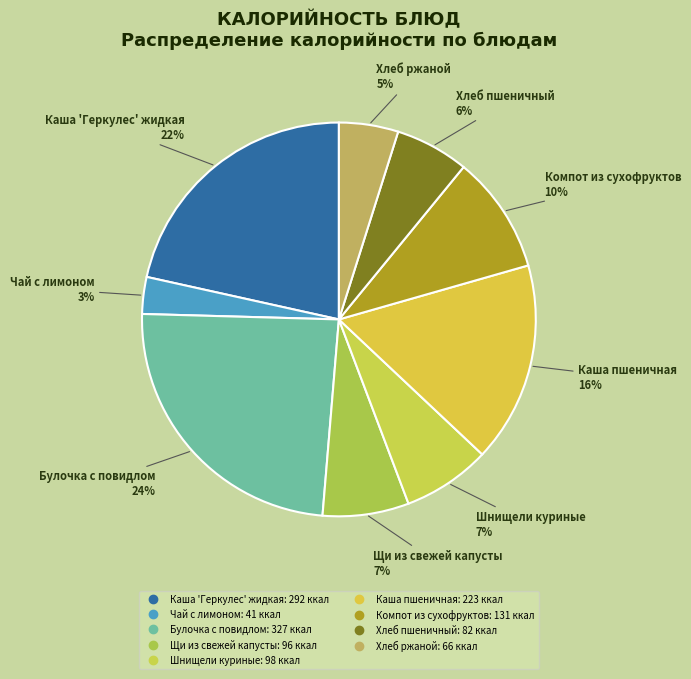

To the nearest percent, what portion does Каша пшеничная represent?

16%